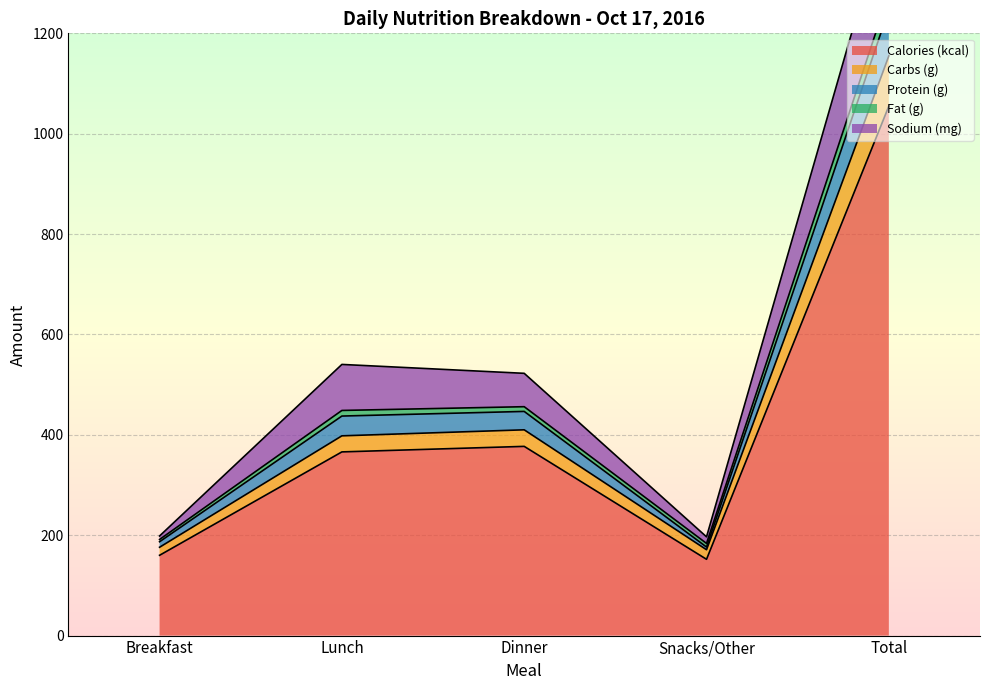

What position from the left is Snacks/Other?

4